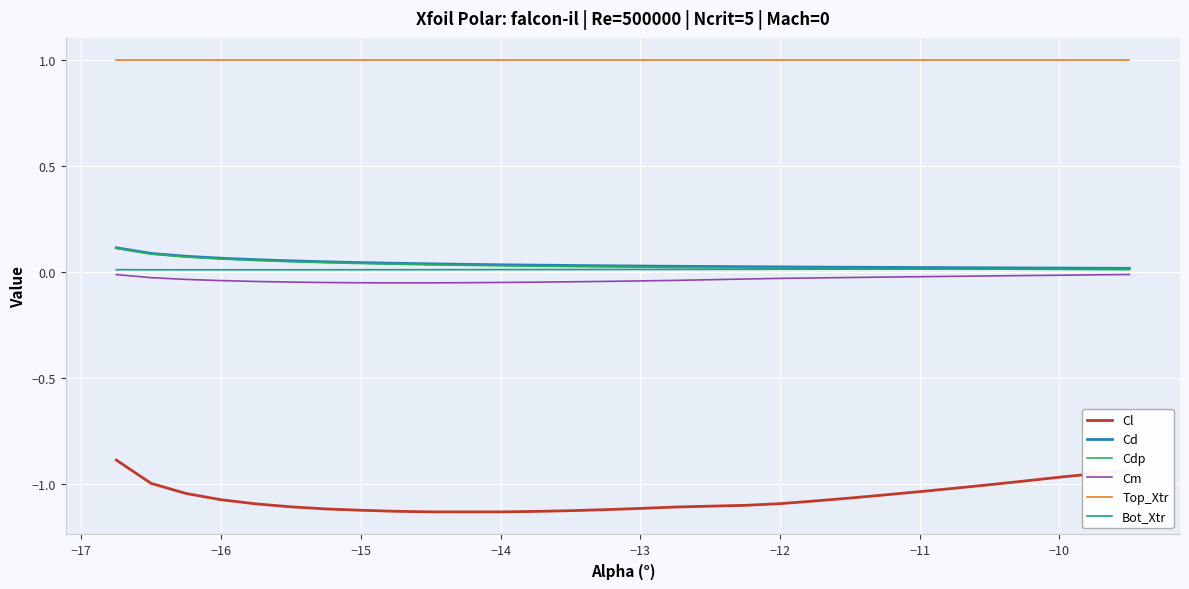

What is the maximum value shown in the chart?

1.0